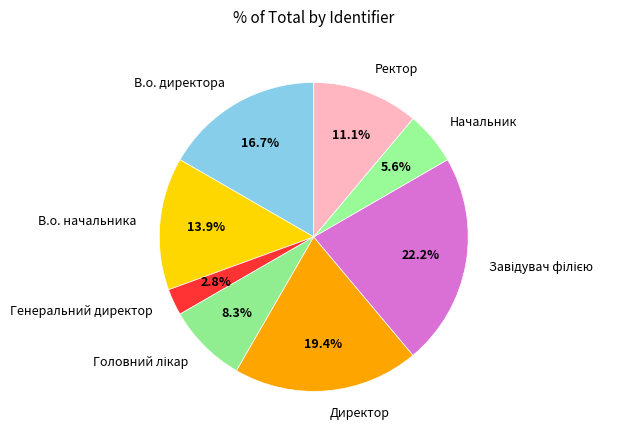

To the nearest percent, what percentage of the pie is Ректор?

11%